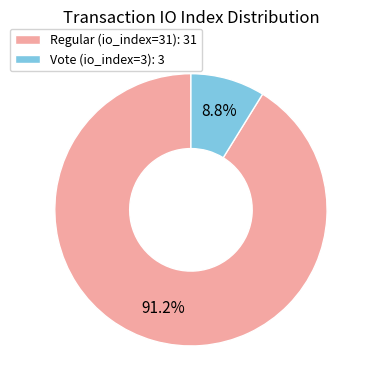

What is the largest slice in the pie chart?

Regular (io_index=31)